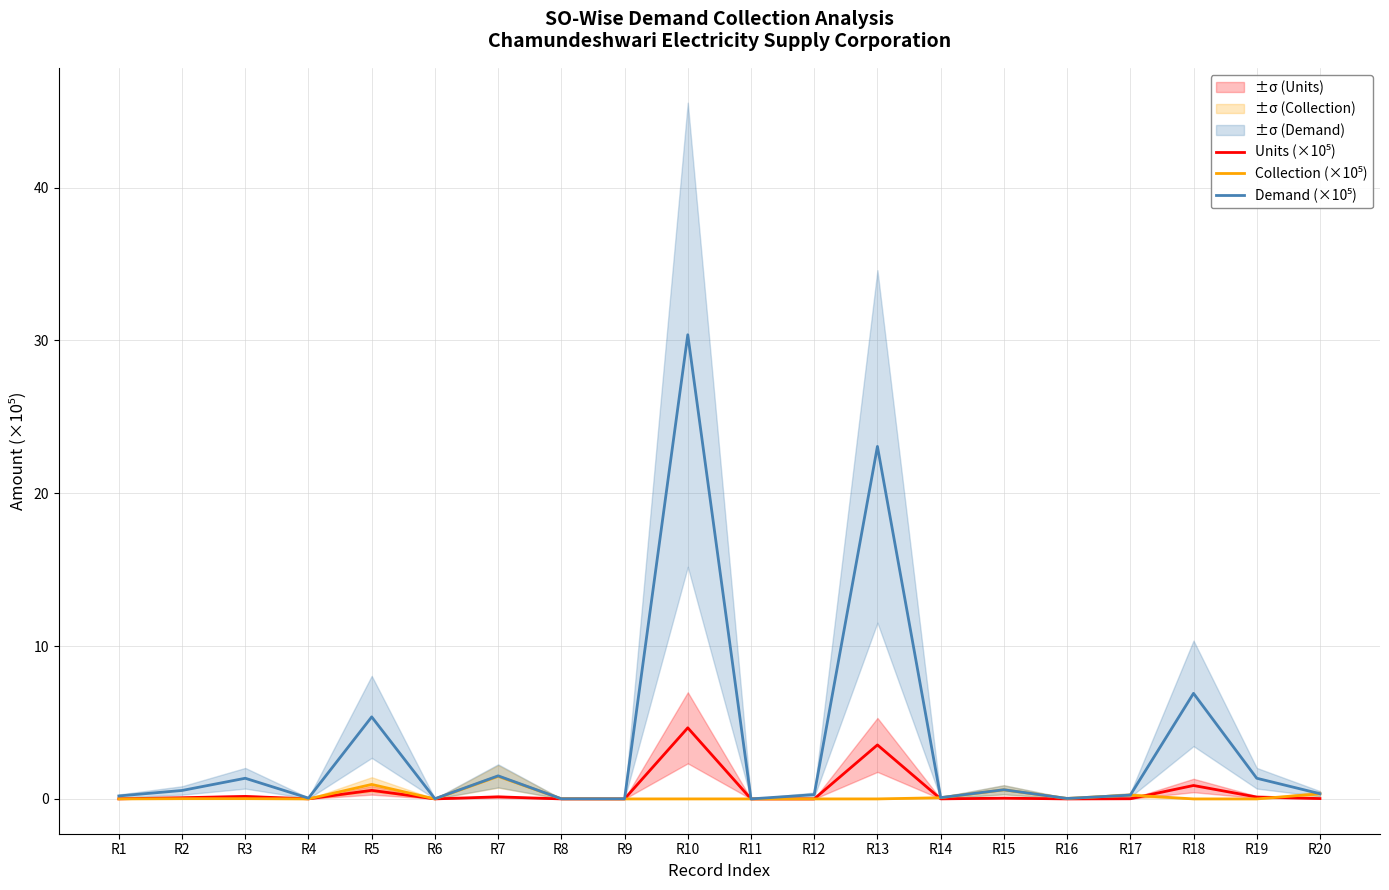

Reading right to left, what are all the values shown in this chart?

Units (×10⁵): 0.0	0.1	0.9	0.0	0.0	0.0	0.0	3.5	0.0	0.0	4.7	0.0	0.0	0.1	0.0	0.6	0.0	0.2	0.1	0.0
Collection (×10⁵): 0.3	0.0	0.0	0.2	0.0	0.6	0.1	0.0	0.0	0.0	0.0	0.0	0.0	1.5	0.0	0.9	0.0	0.0	0.0	0.0
Demand (×10⁵): 0.3	1.4	6.9	0.2	0.0	0.6	0.1	23.1	0.3	0.0	30.4	0.0	0.0	1.5	0.0	5.4	0.1	1.4	0.6	0.2